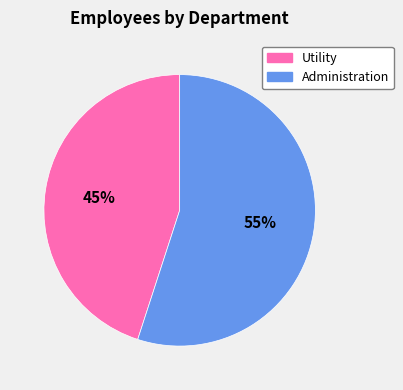

Is Utility the majority of the pie?

No